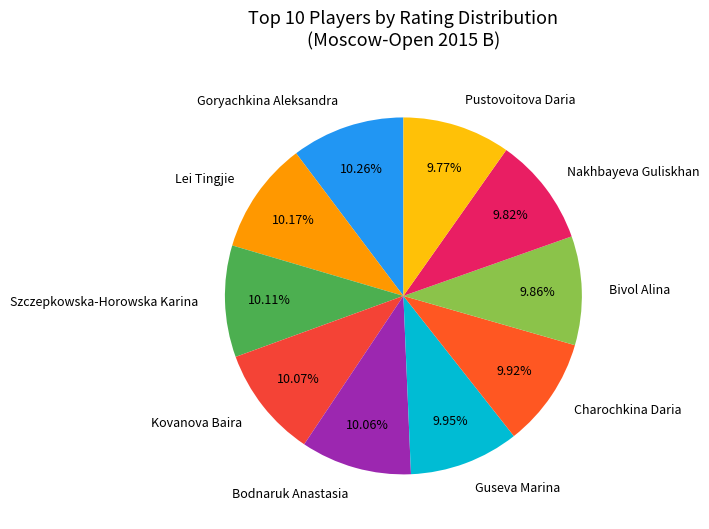

How many slices are in this pie chart?

10